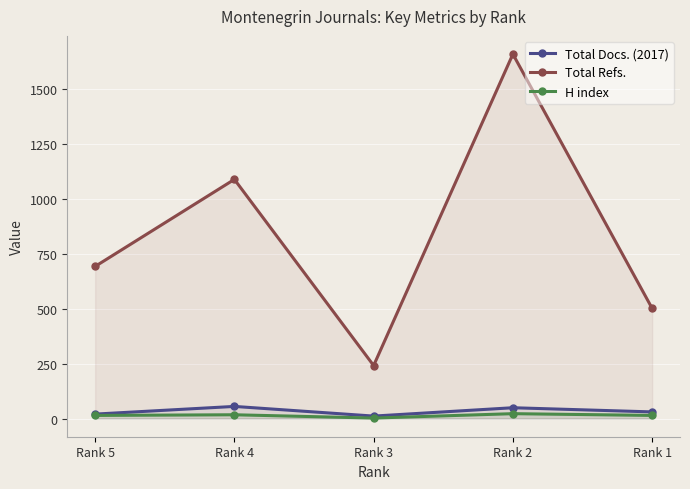

What is the minimum value for H index?

2